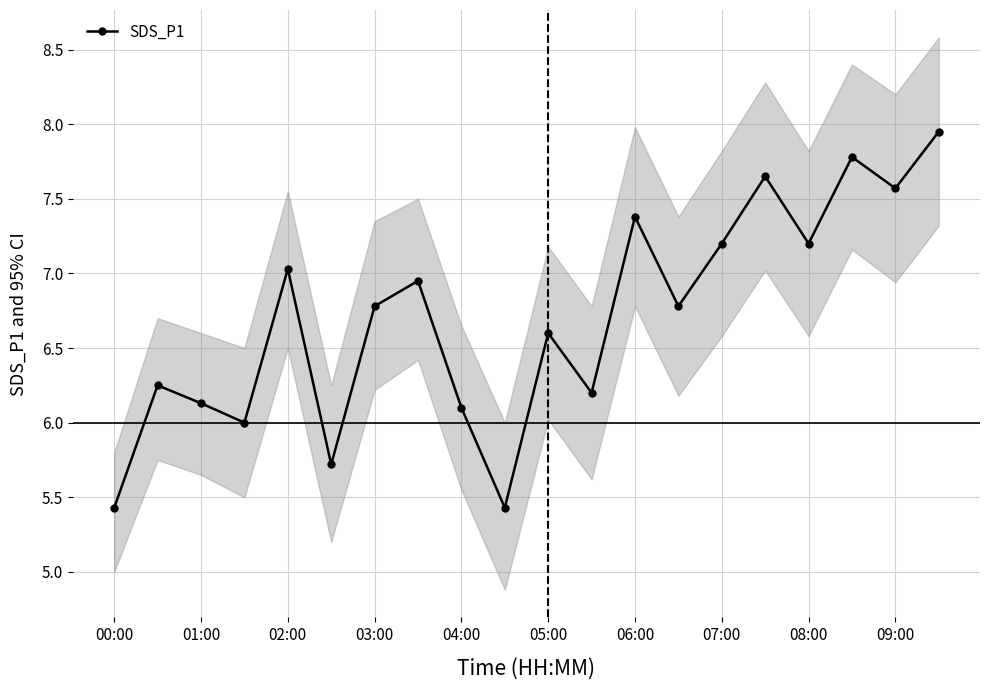

Is it true that SDS_P1 equals 6.6 at 05:00?

True